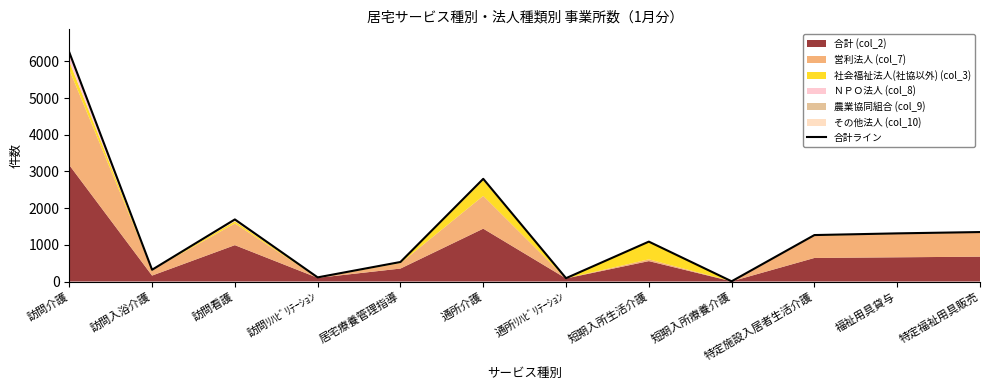

How many values exceed 1266?

5